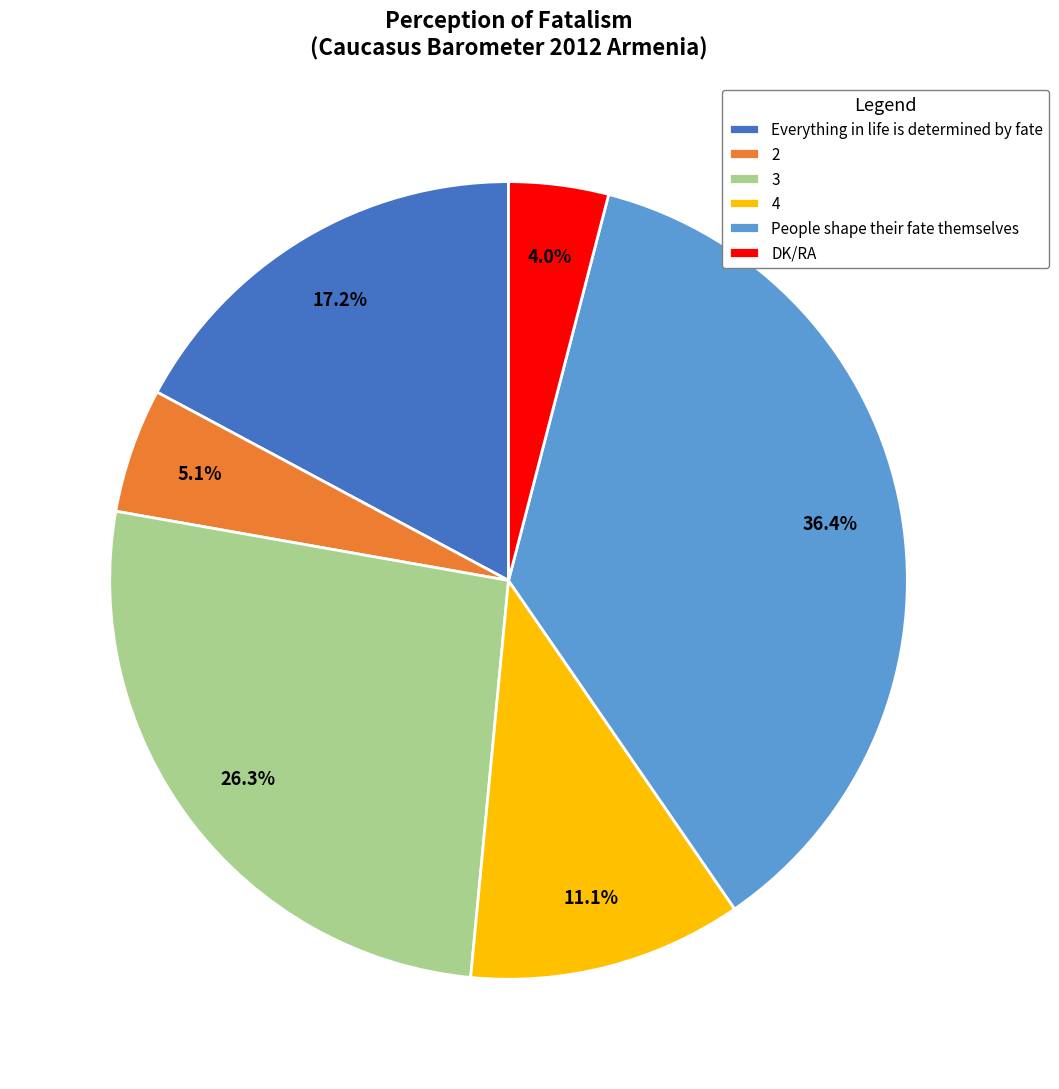

The People shape their fate themselves slice represents 22% of the pie. True or false?

False